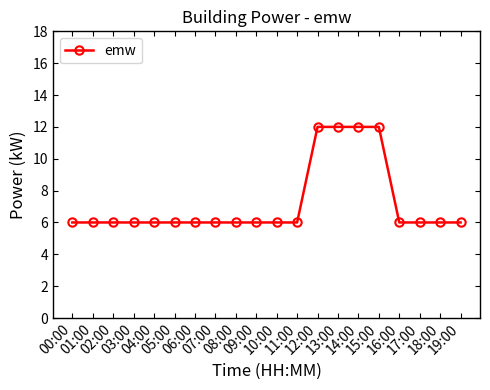

What is the label of the 8th point from the left?

07:00